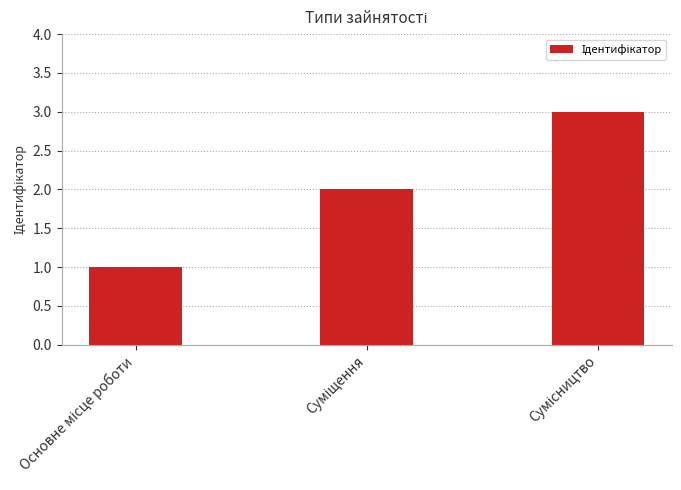

What is the maximum value shown in the chart?

3